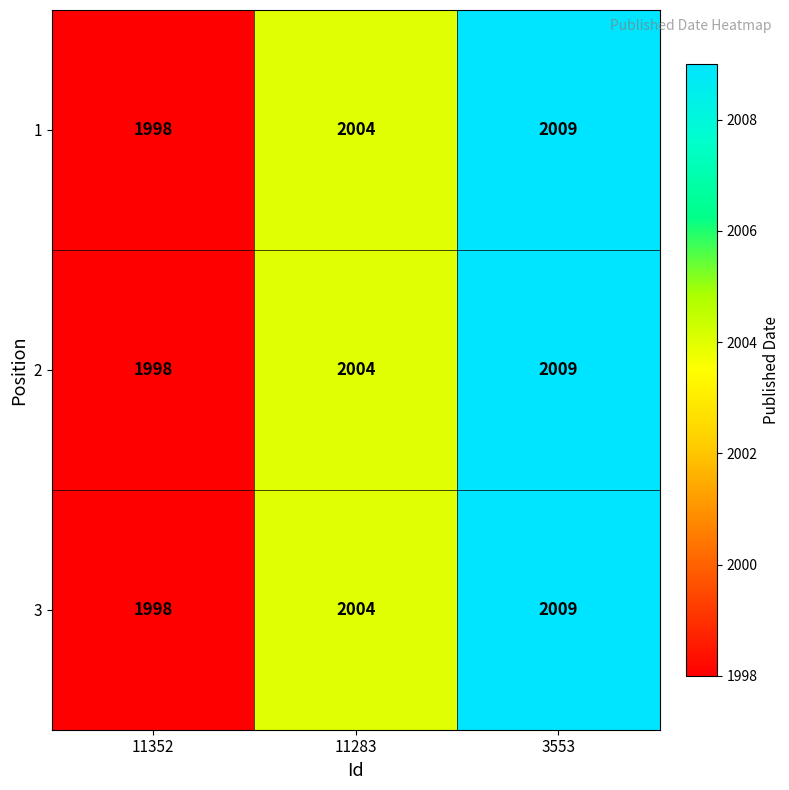

Reading right to left, list all the values displayed in this chart.

1: 2009	2004	1998
2: 2009	2004	1998
3: 2009	2004	1998